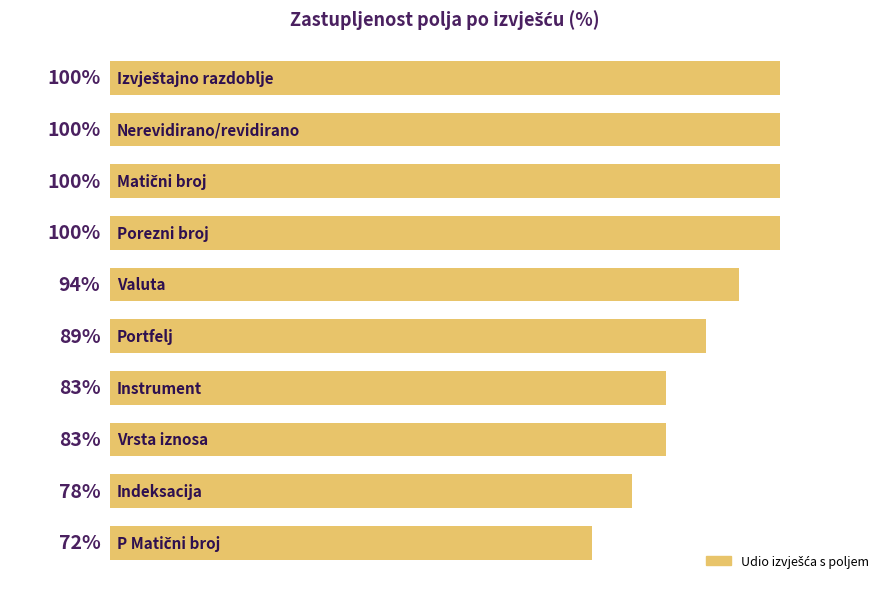

What is the sum of all values?

899